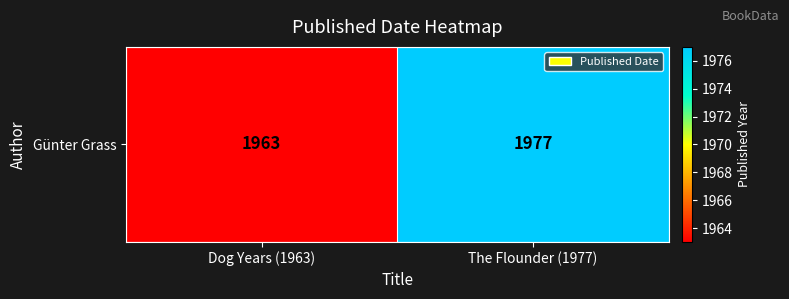

What is the sum of the values at Dog Years (1963) and The Flounder (1977)?

3940